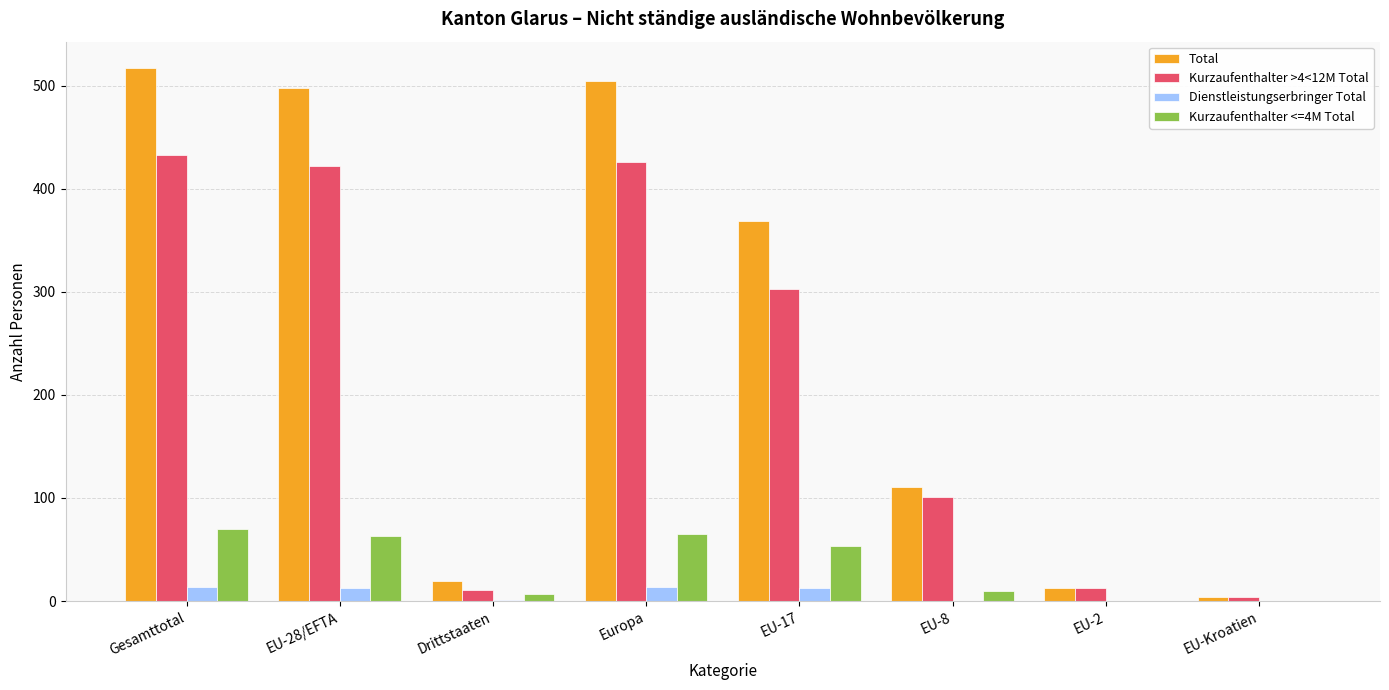

How many categories are shown in the chart?

8